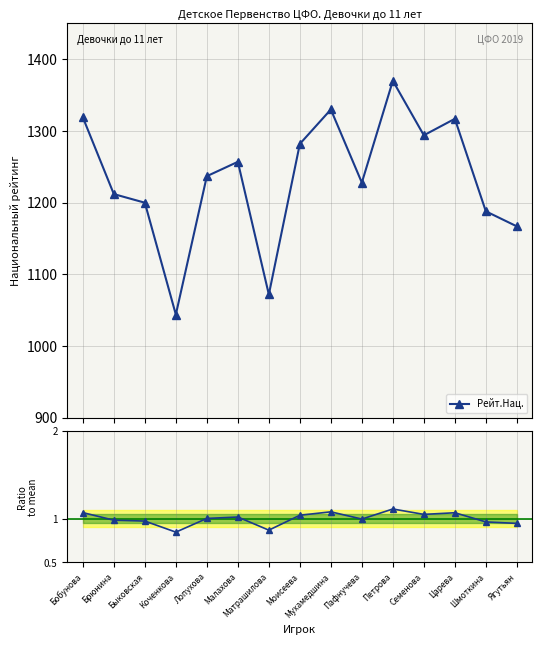

What value does the Рейт.Нац. series have at Семенова?

1294.0